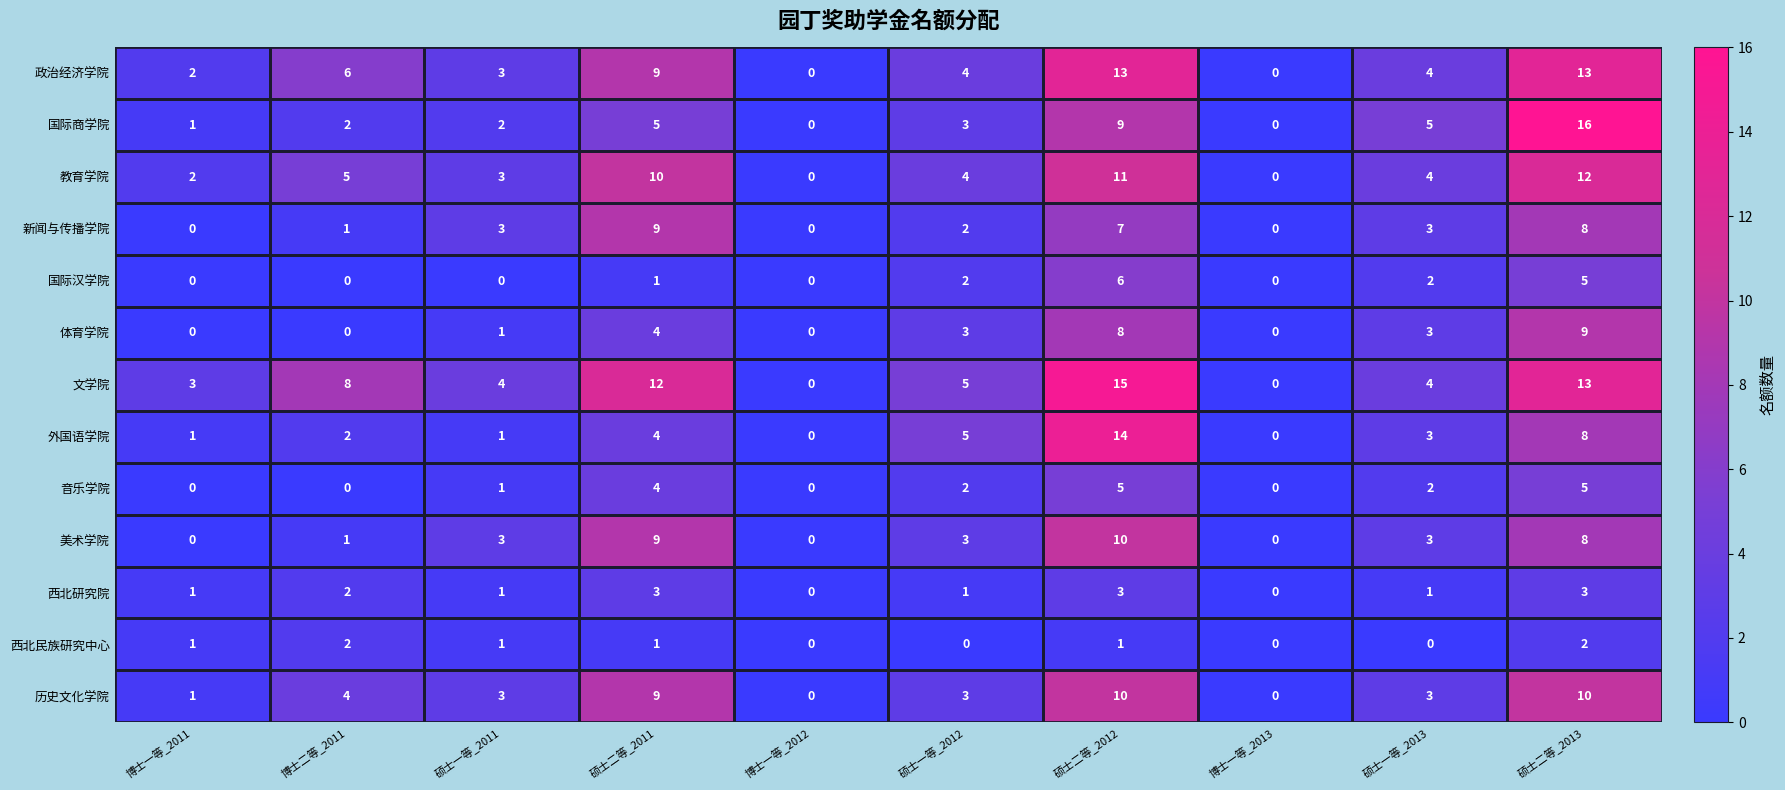

Which label corresponds to the largest value in the chart?

硕士二等_2013